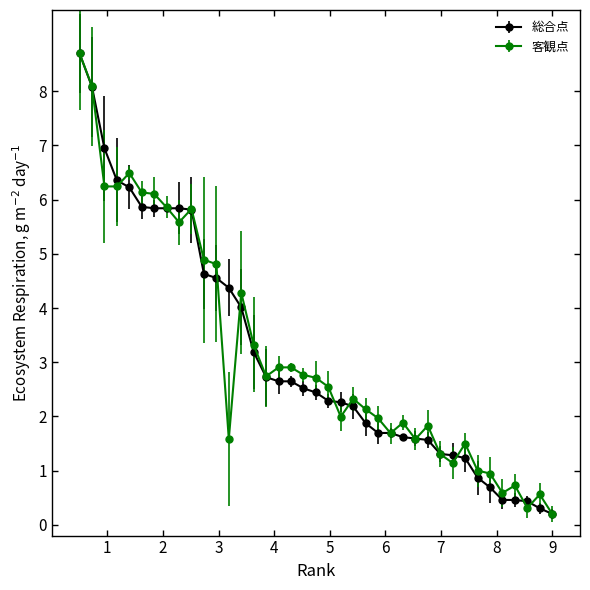

What is the sum of all 客観点 values?

124.4